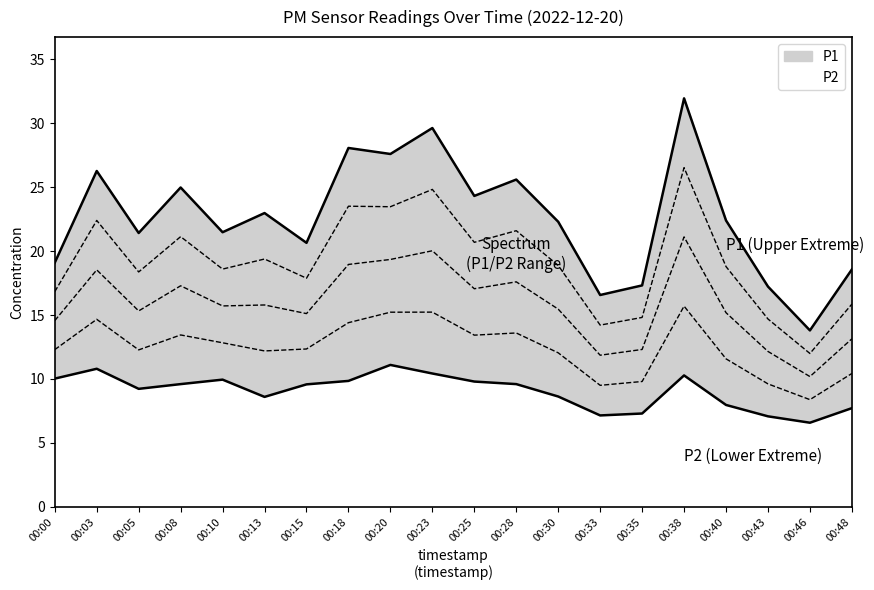

In P1, how many points are lower than both neighbors (excluding endpoints)?

7